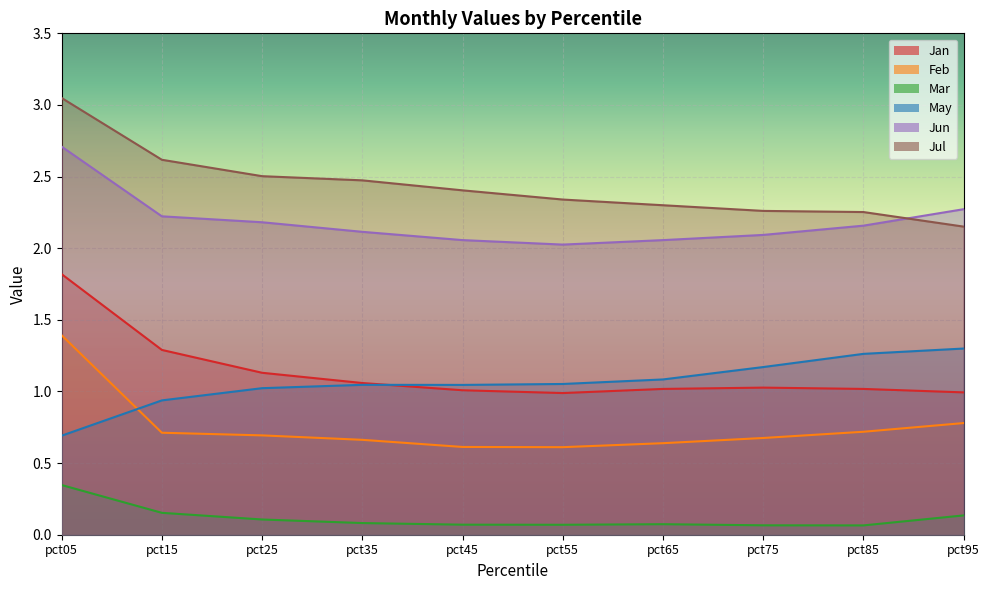

Which label corresponds to the smallest value in the chart?

pct85